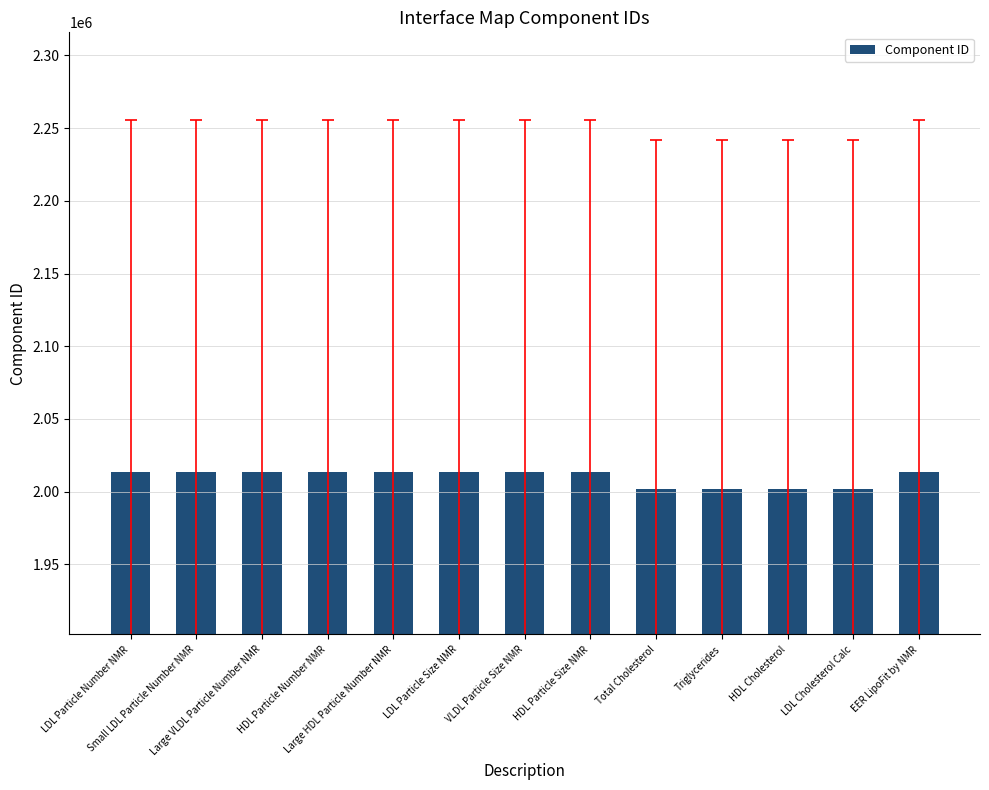

What is the minimum value shown in the chart?

2001895